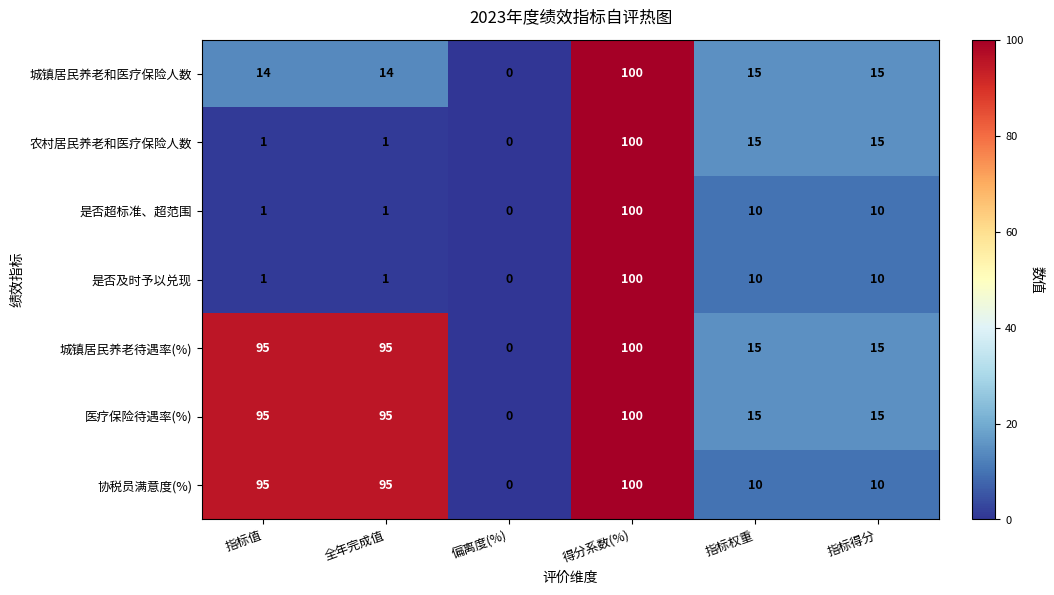

What is the difference between the second highest and minimum values in the 协税员满意度(%) series?

95